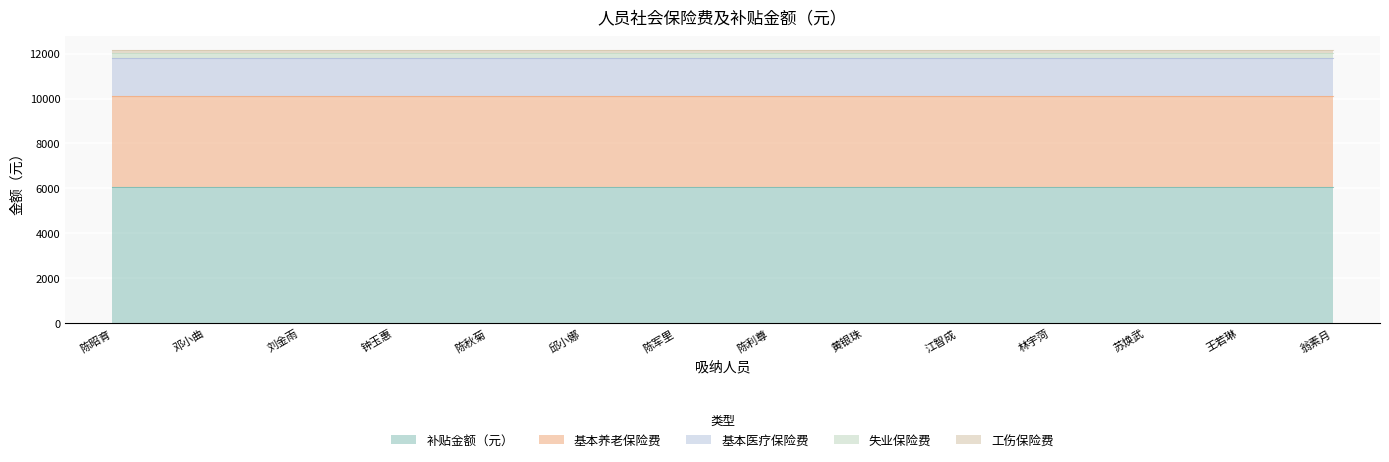

How many data points does each series have?

14